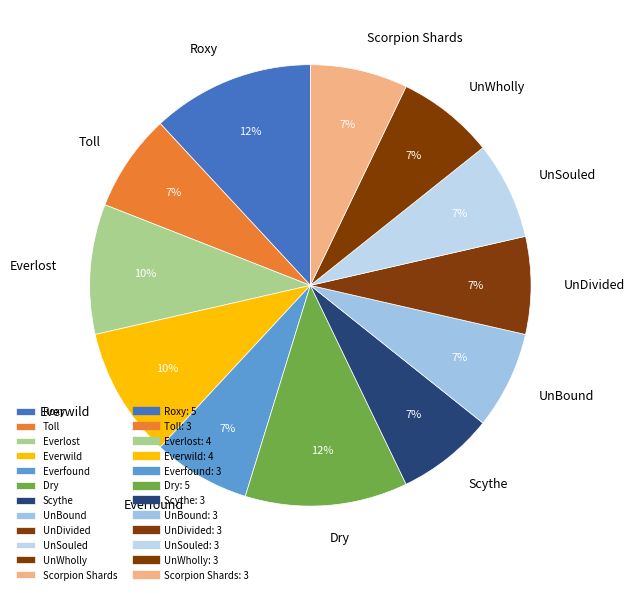

What is the ratio of the value at Roxy to the value at Scythe?

1.7